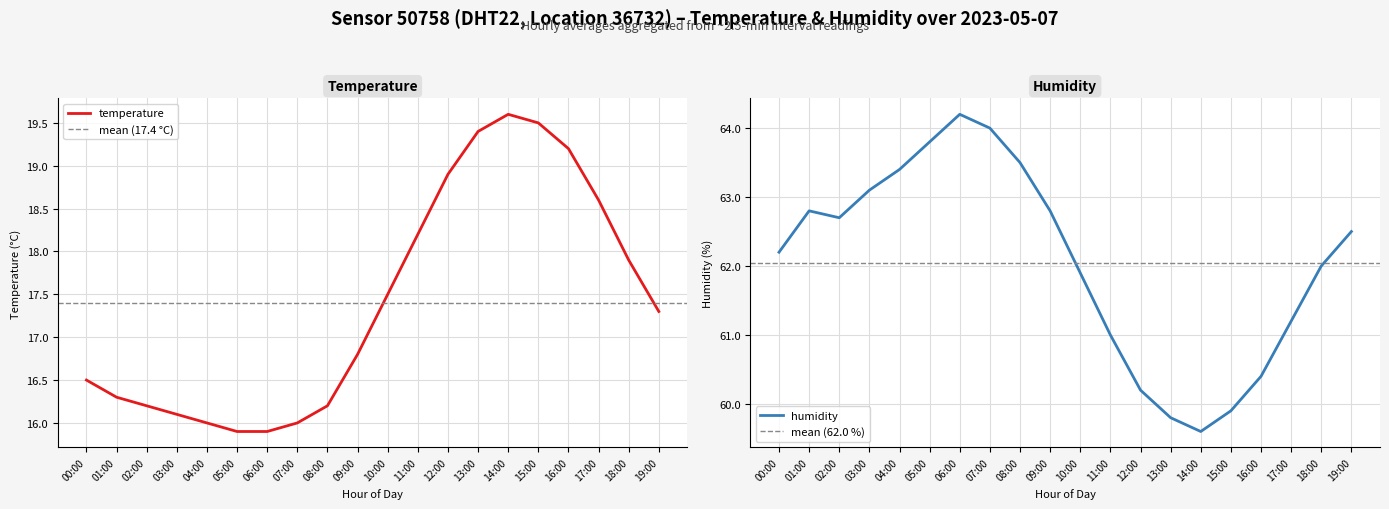

True or false: temperature has a value of 4.5 at 06:00.

False